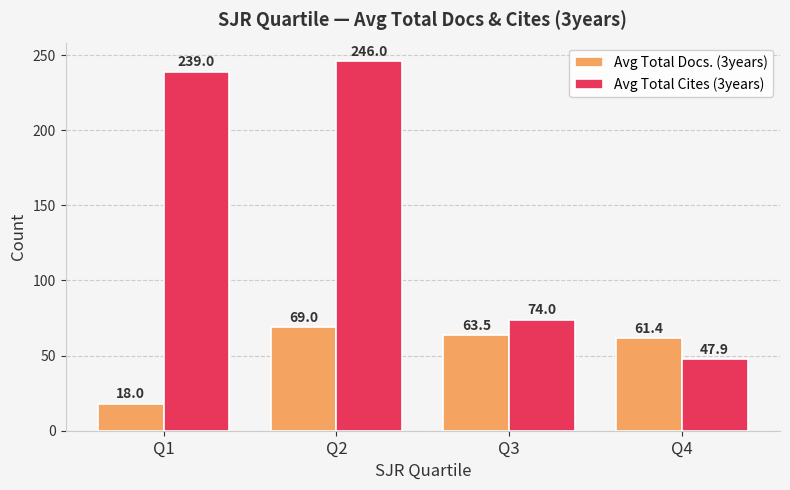

What is the maximum value shown in the chart?

246.0